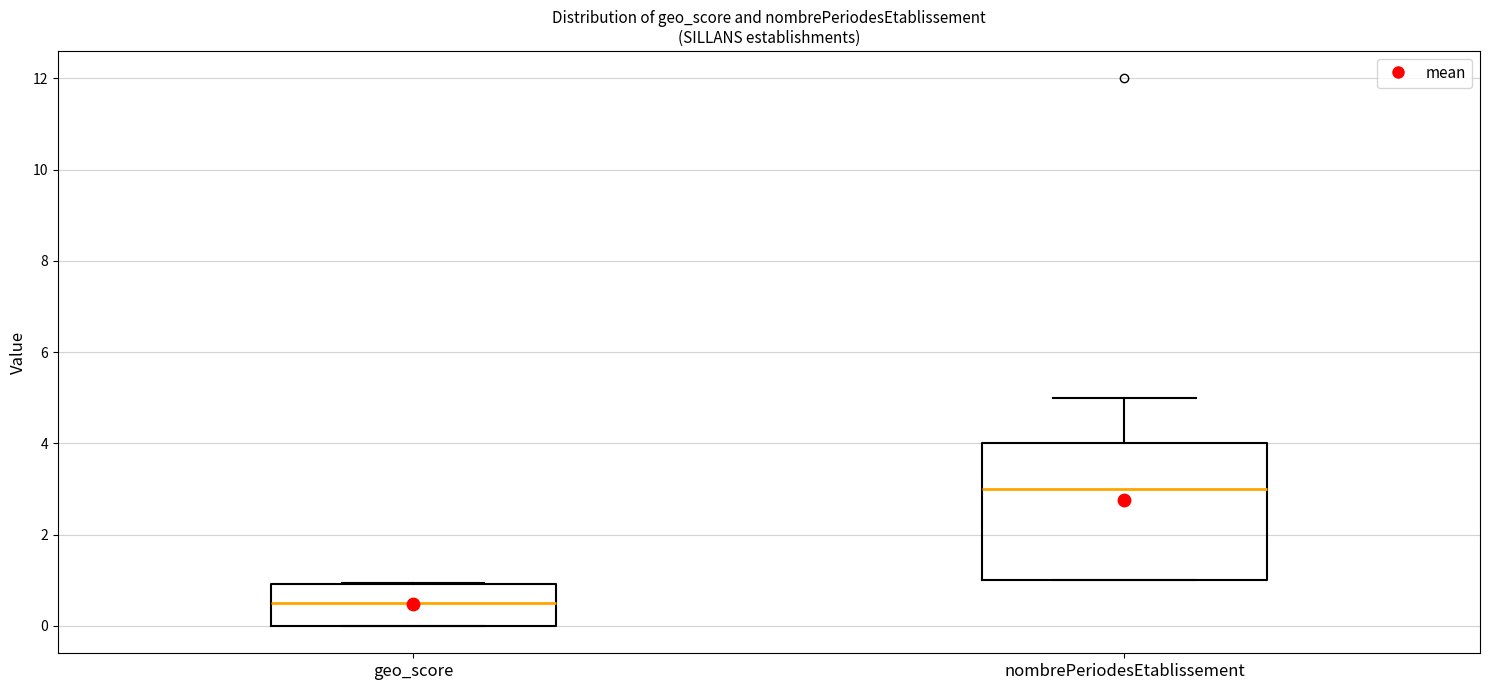

Reading left to right, transcribe this box plot: for each box, give where its median line is, the range the box spans, and where its two whiskers end, as read against the y-axis. The values are not printed on the chart, so give them approximately, as read against the axis.

geo_score: median 0.6, box 0.0 to 1.0, whiskers 0.0 to 1.0
nombrePeriodesEtablissement: median 3.0, box 1.0 to 4.0, whiskers 1.0 to 5.0